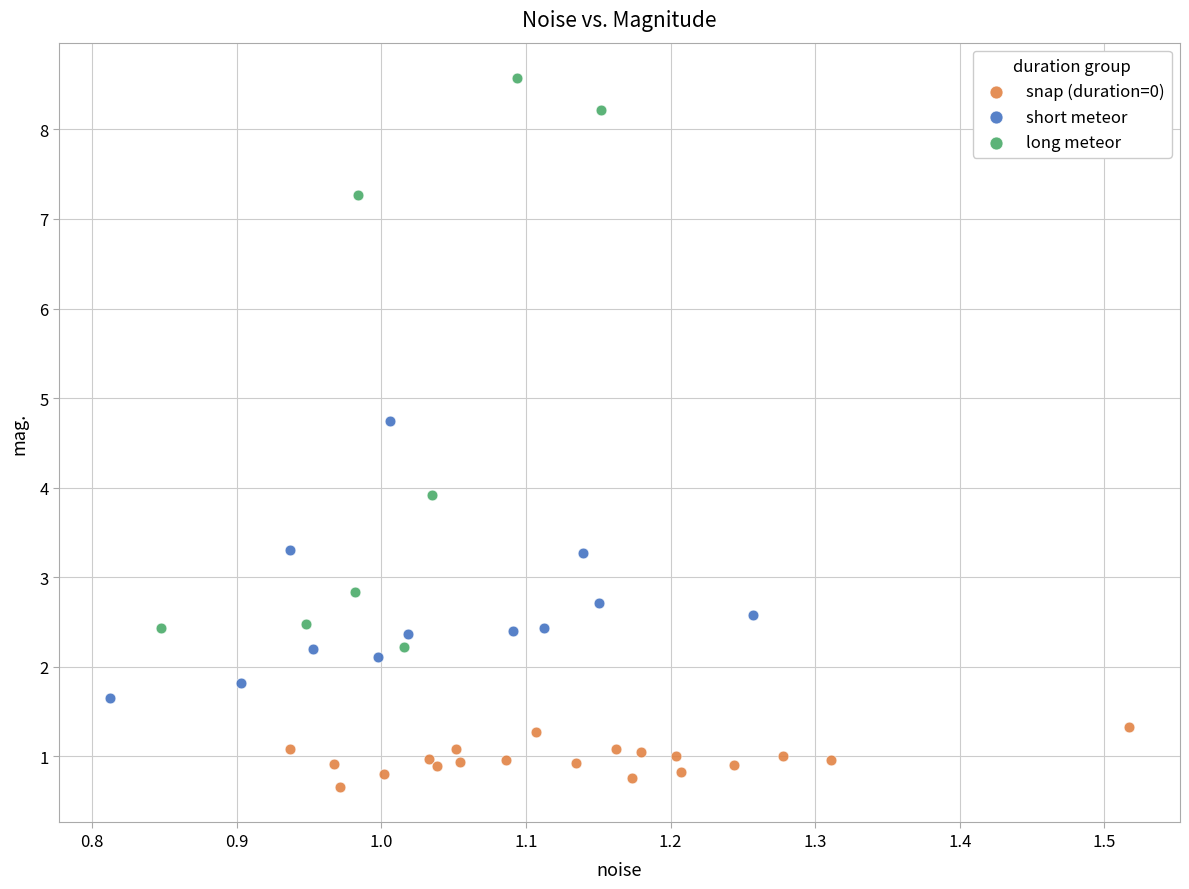

Which series has the widest spread of Y values?

long meteor